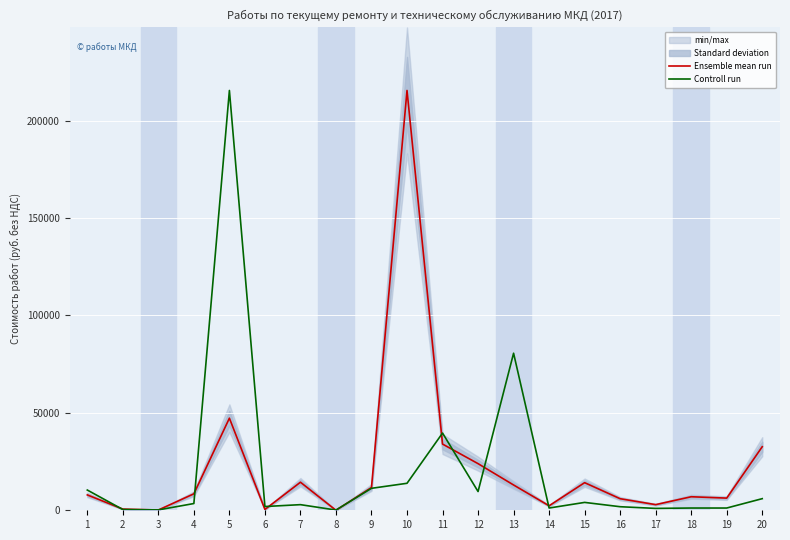

The value of Ensemble mean run at 12 is 23934.2. True or false?

True